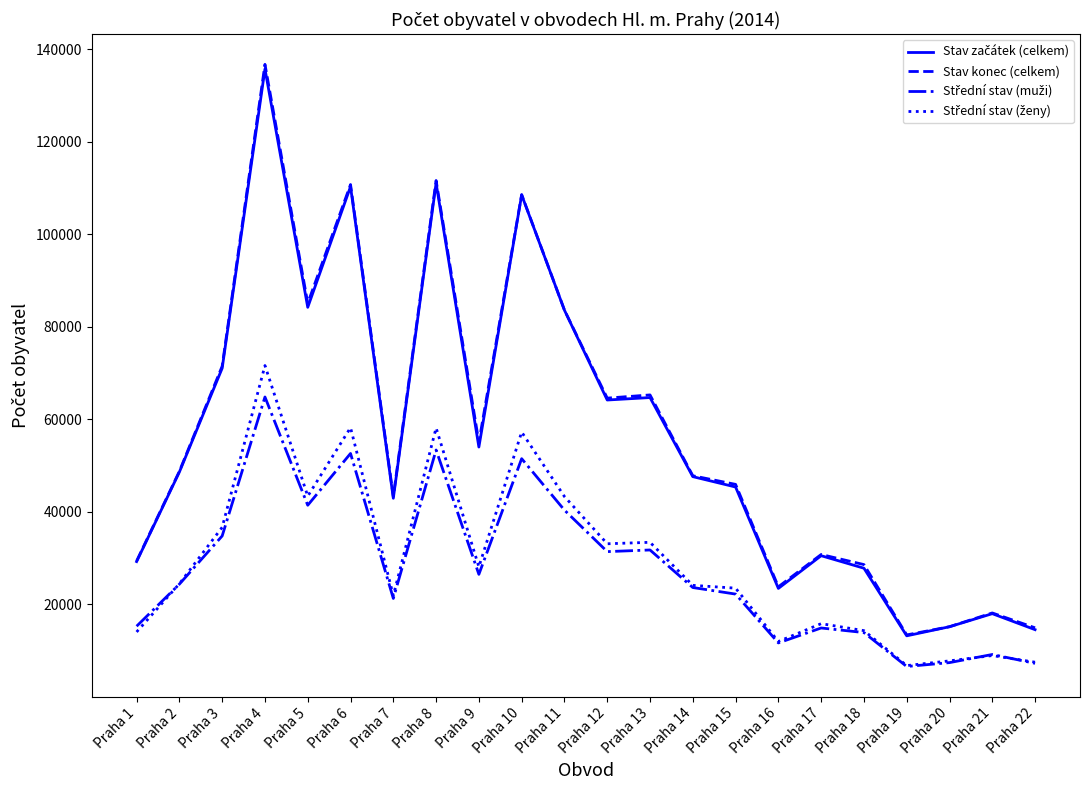

At which category is the sum across all series the highest?

Praha 4